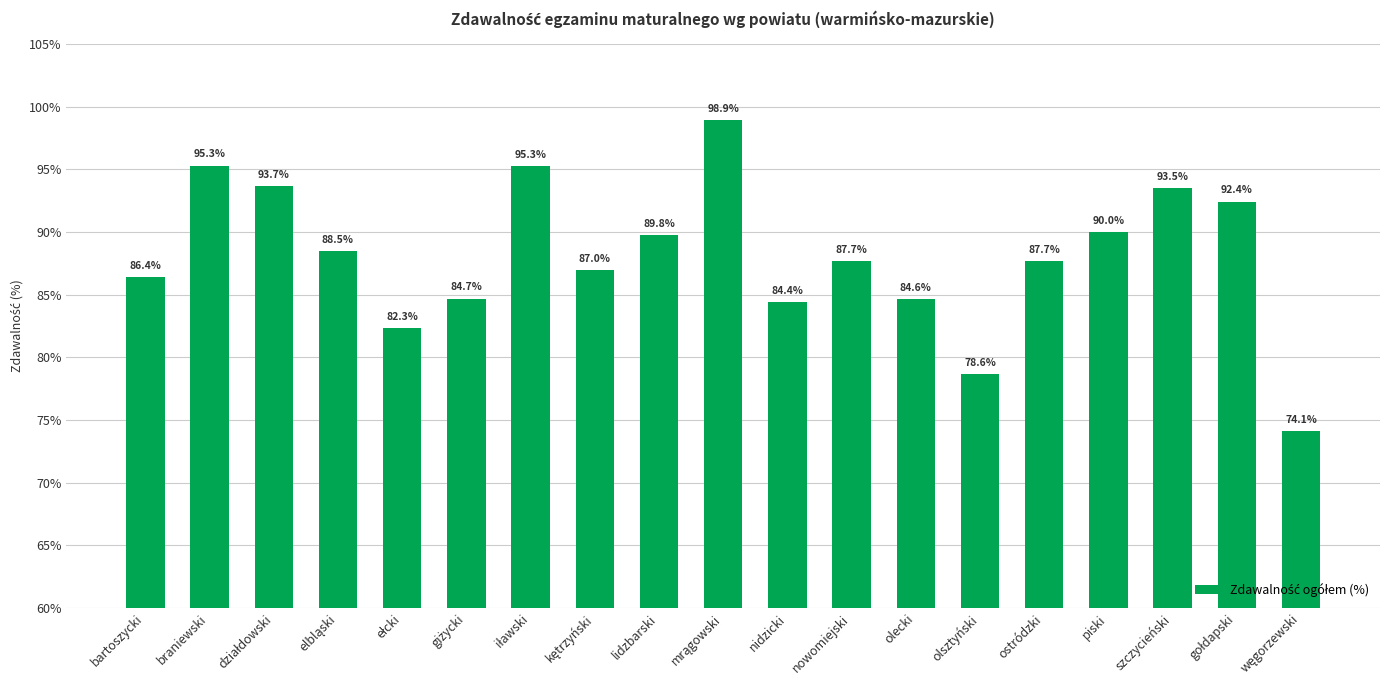

Does the chart contain stacked bars?

No